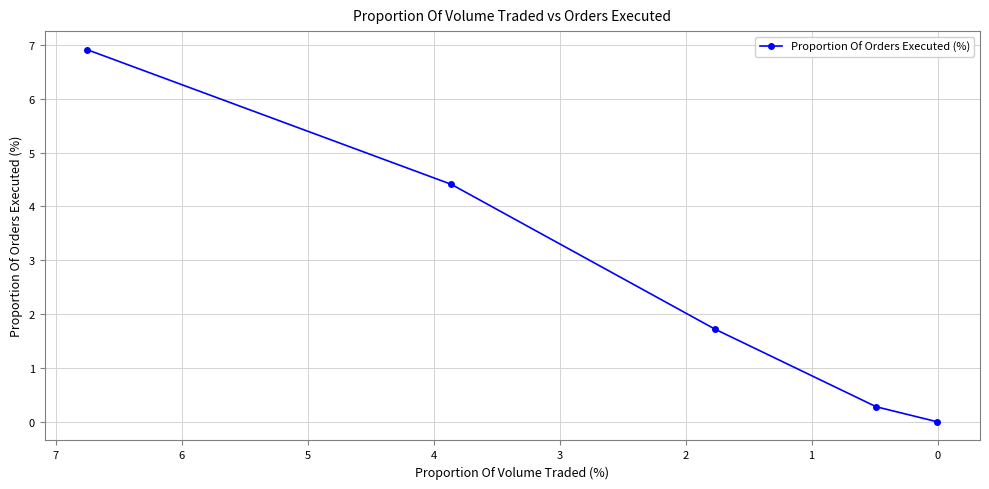

What is the value of the 1st point from the left?

6.9